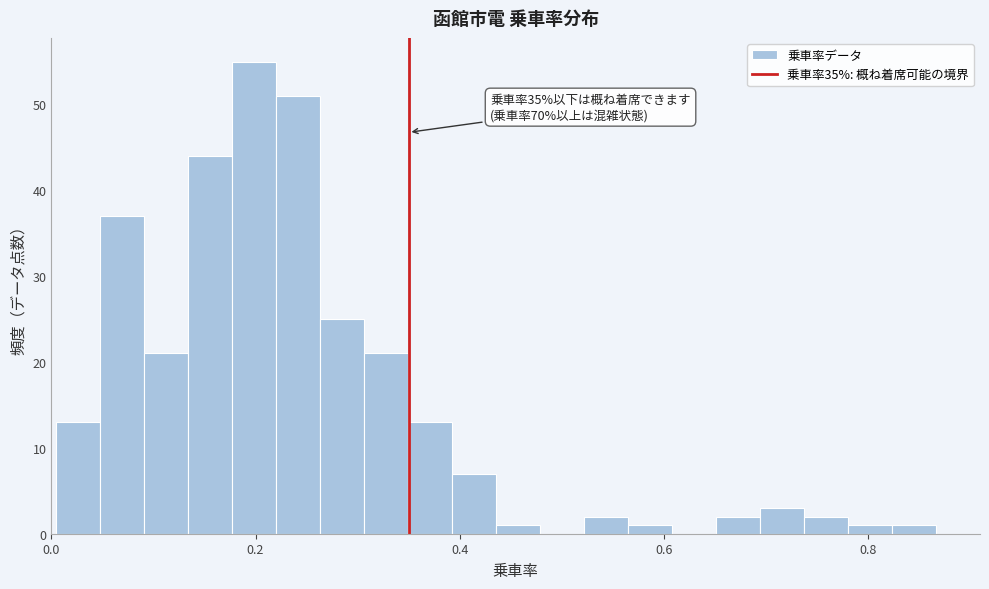

Read against the x-axis, roughly where is the centre of the tallest bar?

0.20